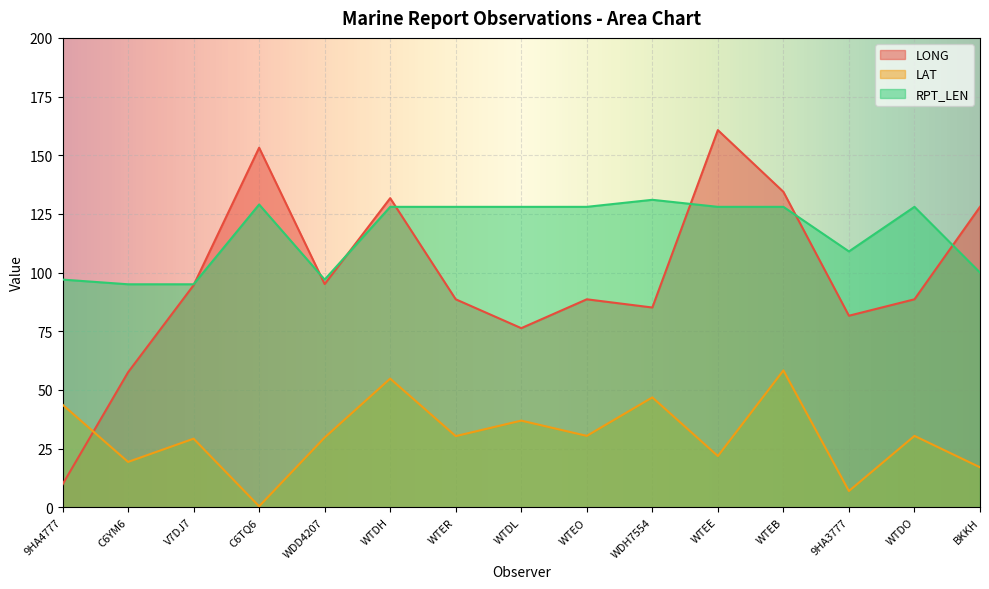

What is the total value across all series at C6YM6?

171.8